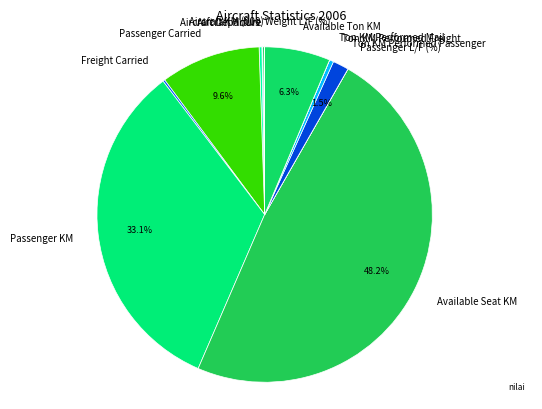

Is there any slice that represents more than half of the pie?

No